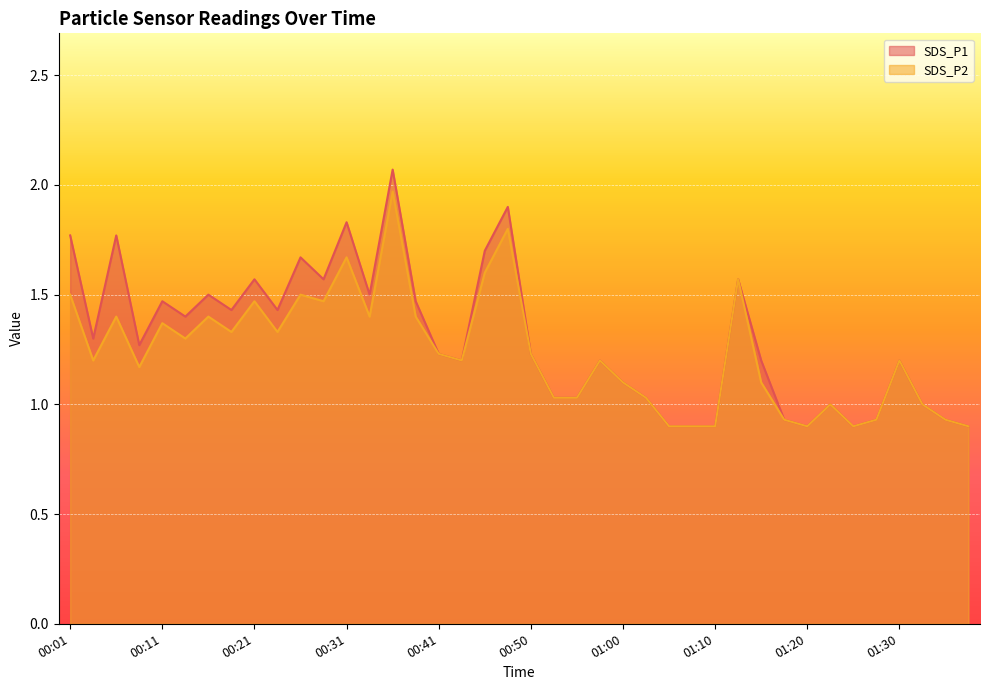

What is the label of the 13th point from the right?

01:08